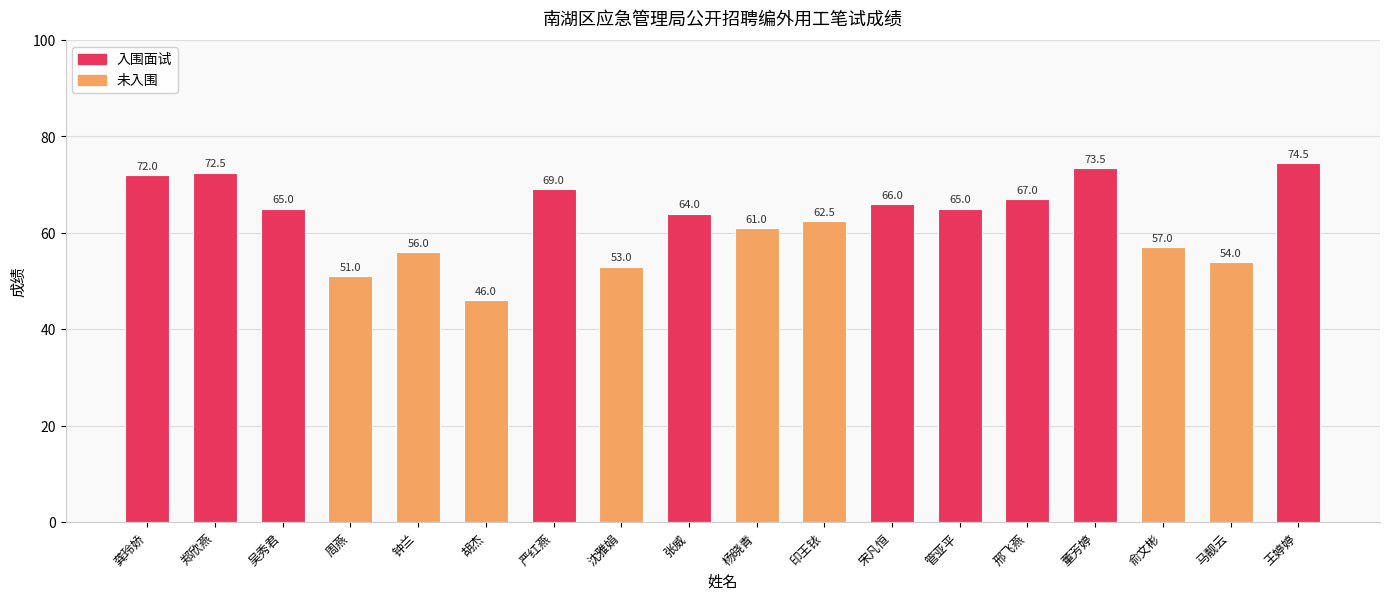

The value at 张威 is 64.0. True or false?

True